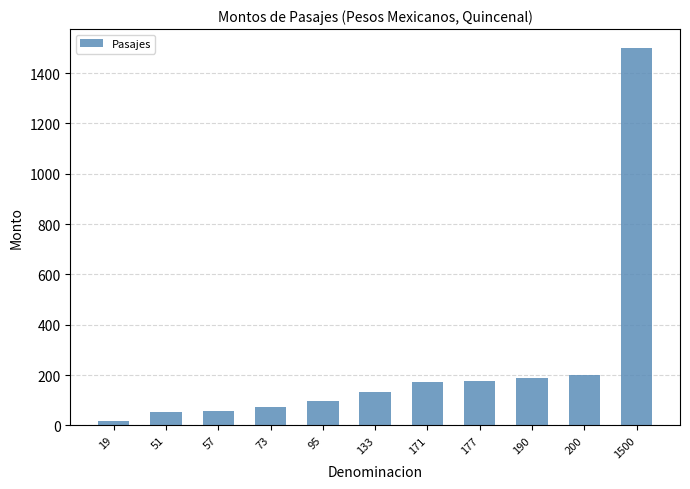

The chart shows a value of 1500 at 1500. True or false?

True